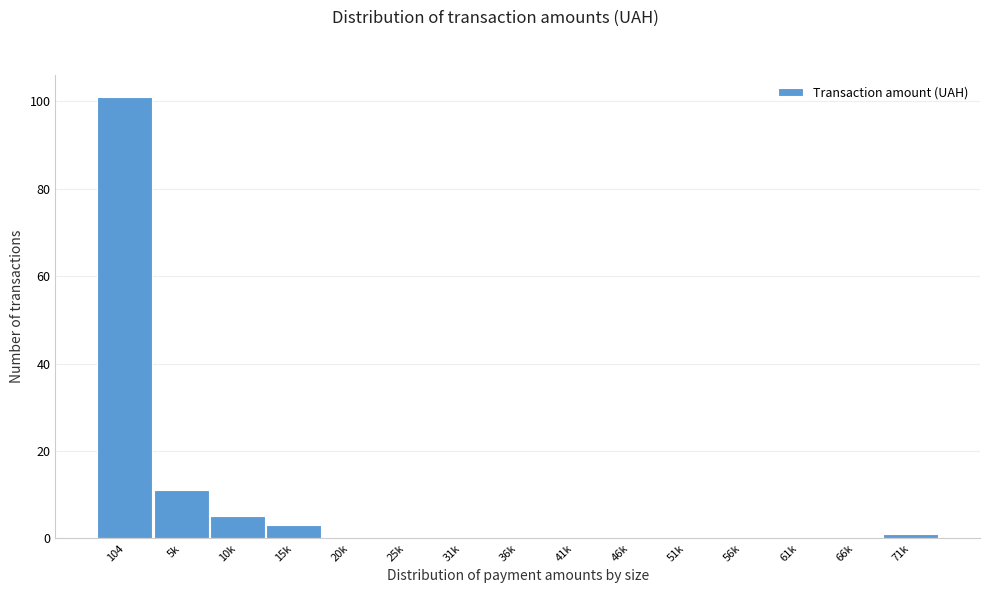

Which category has the highest value across all series?

104